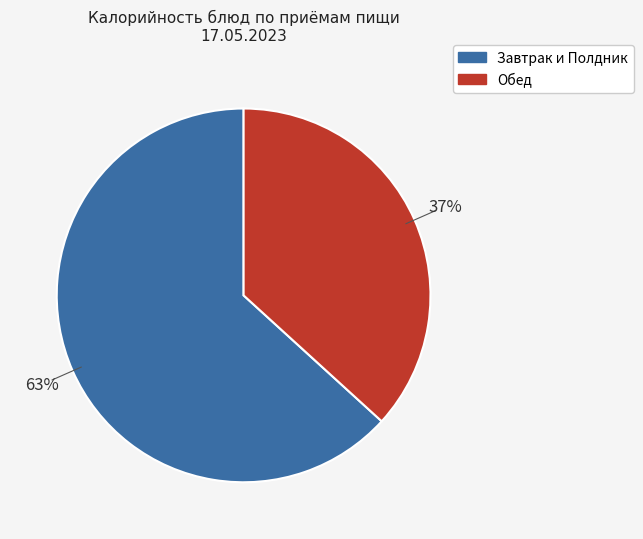

To the nearest percent, what is the average slice percentage?

50%